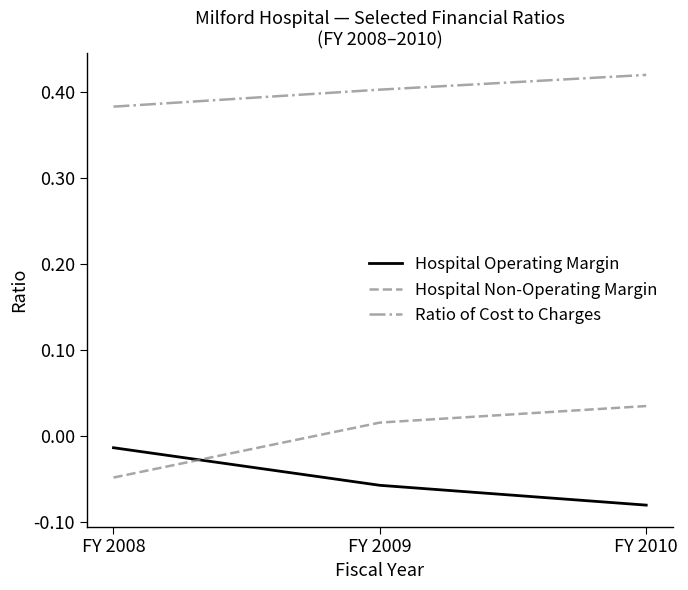

Which series has the largest total across all categories?

Ratio of Cost to Charges